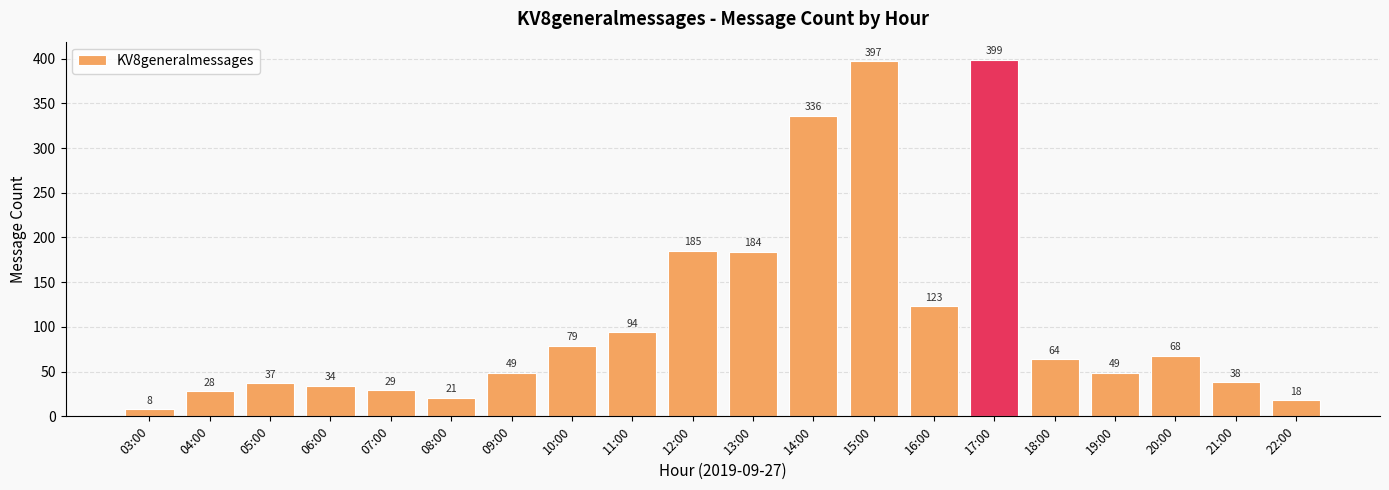

What is the average value?

112